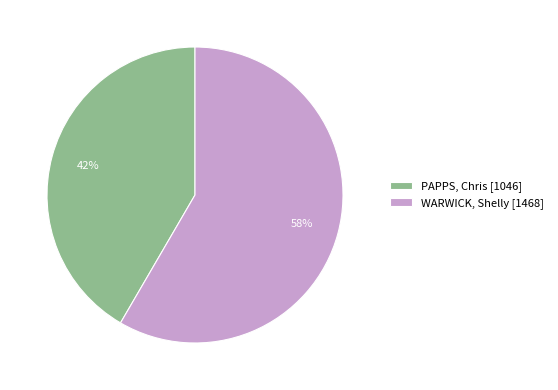

Which slice is the smallest?

PAPPS, Chris [1046]